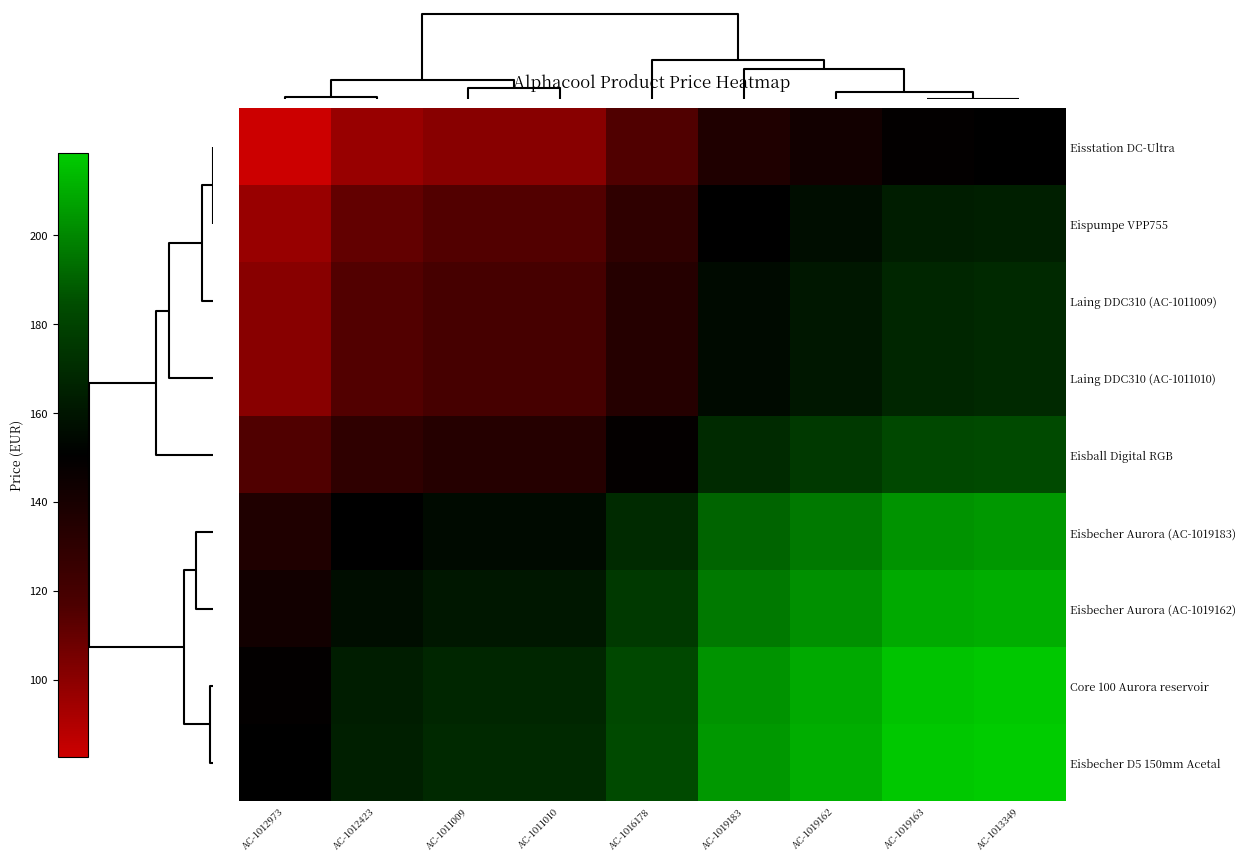

Reading left to right, what are all the values shown in this chart?

Eisstation DC-Ultra: AC-1012973=82.6	AC-1012423=96.8	AC-1011009=100.9	AC-1011010=100.9	AC-1016178=115.6	AC-1019183=136.6	AC-1019162=142.6	AC-1019163=149.4	AC-1013349=150.6
Eispumpe VPP755: AC-1012973=96.8	AC-1012423=110.9	AC-1011009=115.1	AC-1011010=115.1	AC-1016178=129.8	AC-1019183=150.7	AC-1019162=156.7	AC-1019163=163.6	AC-1013349=164.7
Laing DDC310 (AC-1011009): AC-1012973=100.9	AC-1012423=115.1	AC-1011009=119.2	AC-1011010=119.2	AC-1016178=133.9	AC-1019183=154.9	AC-1019162=160.9	AC-1019163=167.8	AC-1013349=168.9
Laing DDC310 (AC-1011010): AC-1012973=100.9	AC-1012423=115.1	AC-1011009=119.2	AC-1011010=119.2	AC-1016178=133.9	AC-1019183=154.9	AC-1019162=160.9	AC-1019163=167.8	AC-1013349=168.9
Eisball Digital RGB: AC-1012973=115.6	AC-1012423=129.8	AC-1011009=133.9	AC-1011010=133.9	AC-1016178=148.6	AC-1019183=169.6	AC-1019162=175.6	AC-1019163=182.4	AC-1013349=183.6
Eisbecher Aurora (AC-1019183): AC-1012973=136.6	AC-1012423=150.7	AC-1011009=154.9	AC-1011010=154.9	AC-1016178=169.6	AC-1019183=190.5	AC-1019162=196.5	AC-1019163=203.4	AC-1013349=204.5
Eisbecher Aurora (AC-1019162): AC-1012973=142.6	AC-1012423=156.7	AC-1011009=160.9	AC-1011010=160.9	AC-1016178=175.6	AC-1019183=196.5	AC-1019162=202.6	AC-1019163=209.4	AC-1013349=210.6
Core 100 Aurora reservoir: AC-1012973=149.4	AC-1012423=163.6	AC-1011009=167.8	AC-1011010=167.8	AC-1016178=182.4	AC-1019183=203.4	AC-1019162=209.4	AC-1019163=216.3	AC-1013349=217.4
Eisbecher D5 150mm Acetal: AC-1012973=150.6	AC-1012423=164.7	AC-1011009=168.9	AC-1011010=168.9	AC-1016178=183.6	AC-1019183=204.5	AC-1019162=210.6	AC-1019163=217.4	AC-1013349=218.6